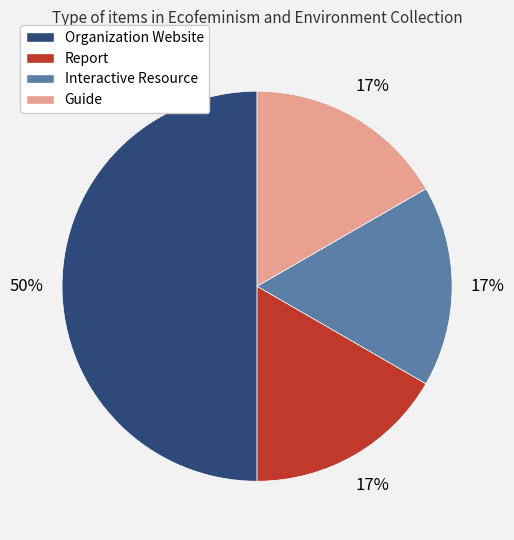

To the nearest percent, what is the difference between the largest and smallest slice percentages?

33%